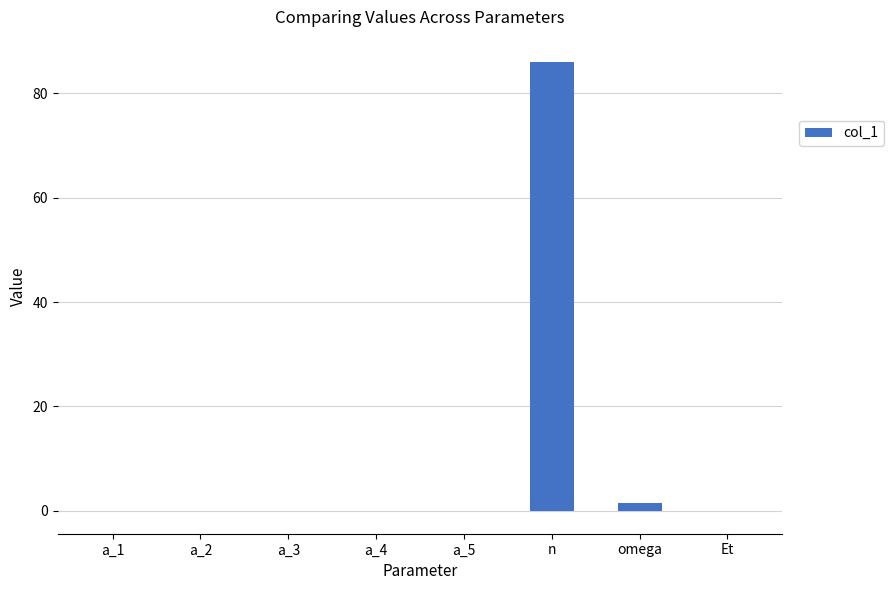

What is the average value?

10.9